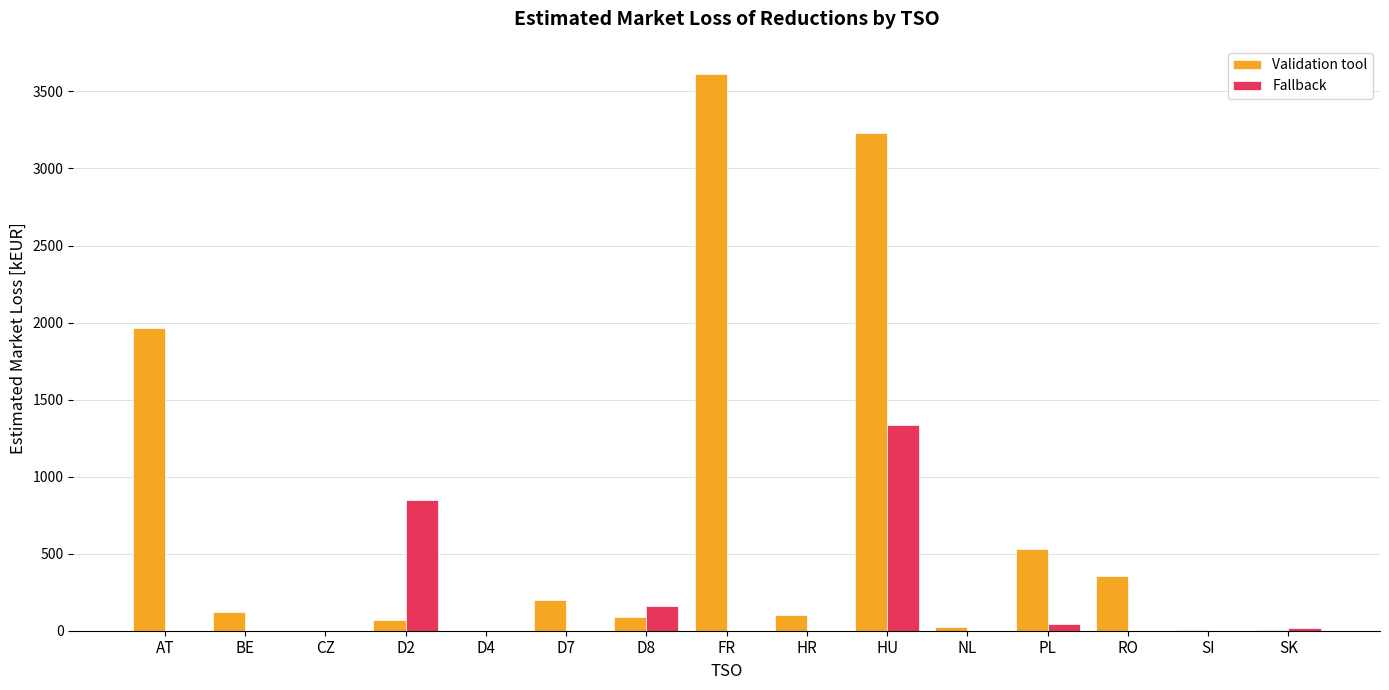

Are the bars grouped side by side (vs. stacked)?

Yes